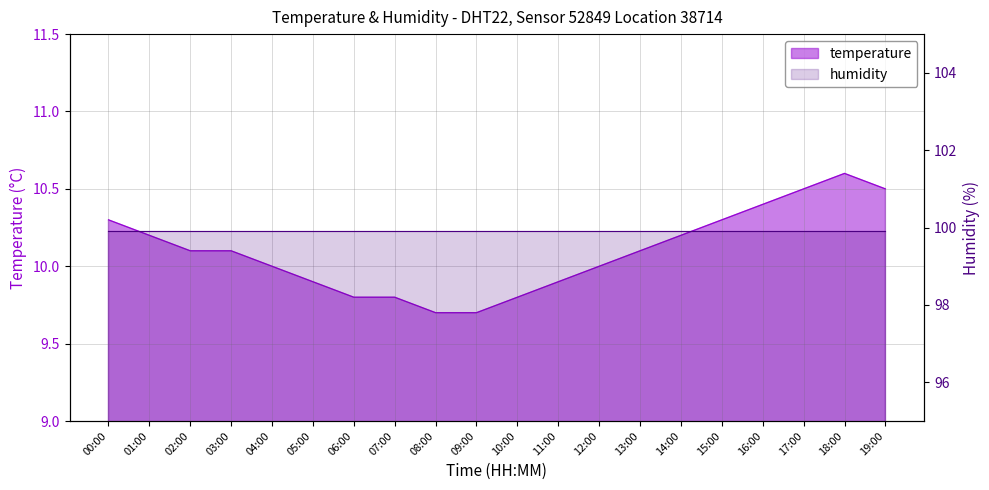

What is the average value?

10.1